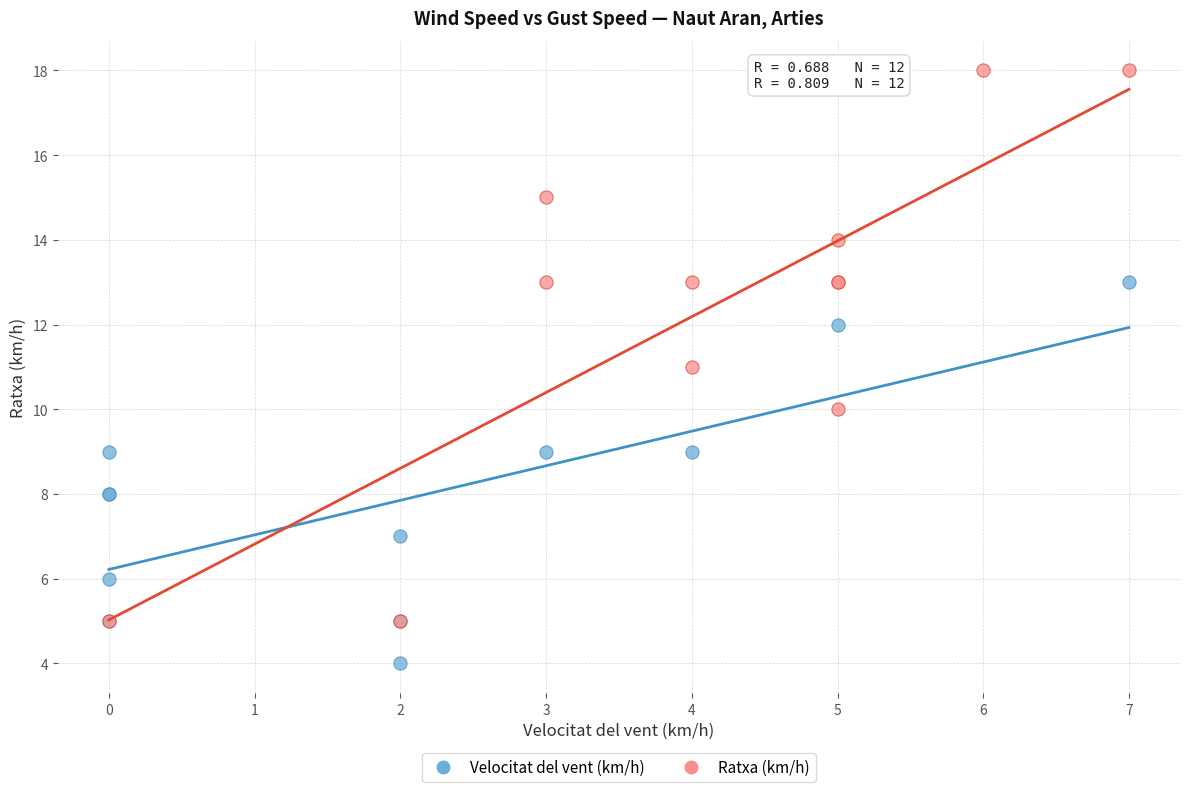

Which series has the largest Y range (max minus min)?

Ratxa (km/h)